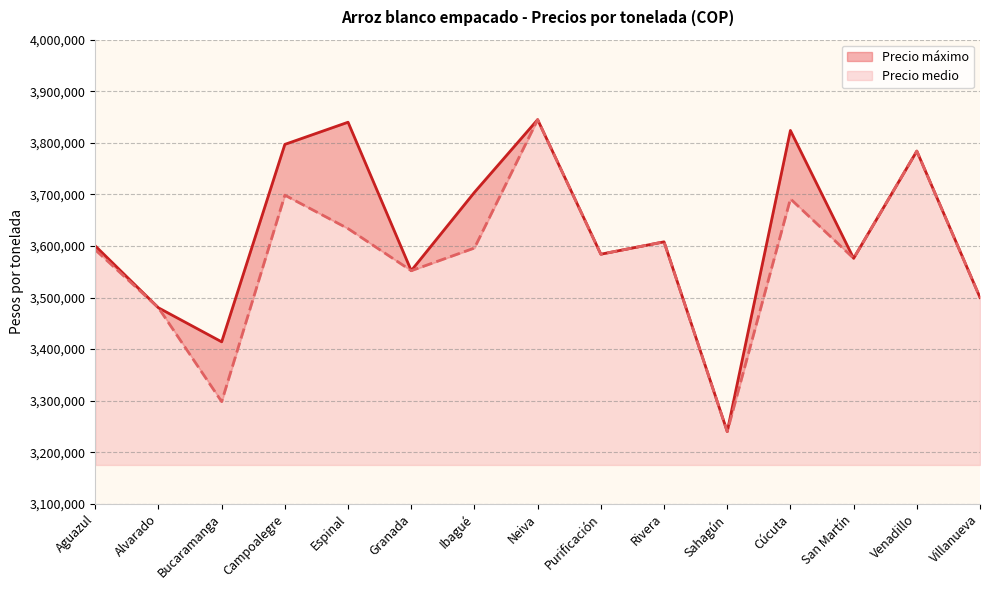

In Precio máximo, how many points are lower than both neighbors (excluding endpoints)?

5